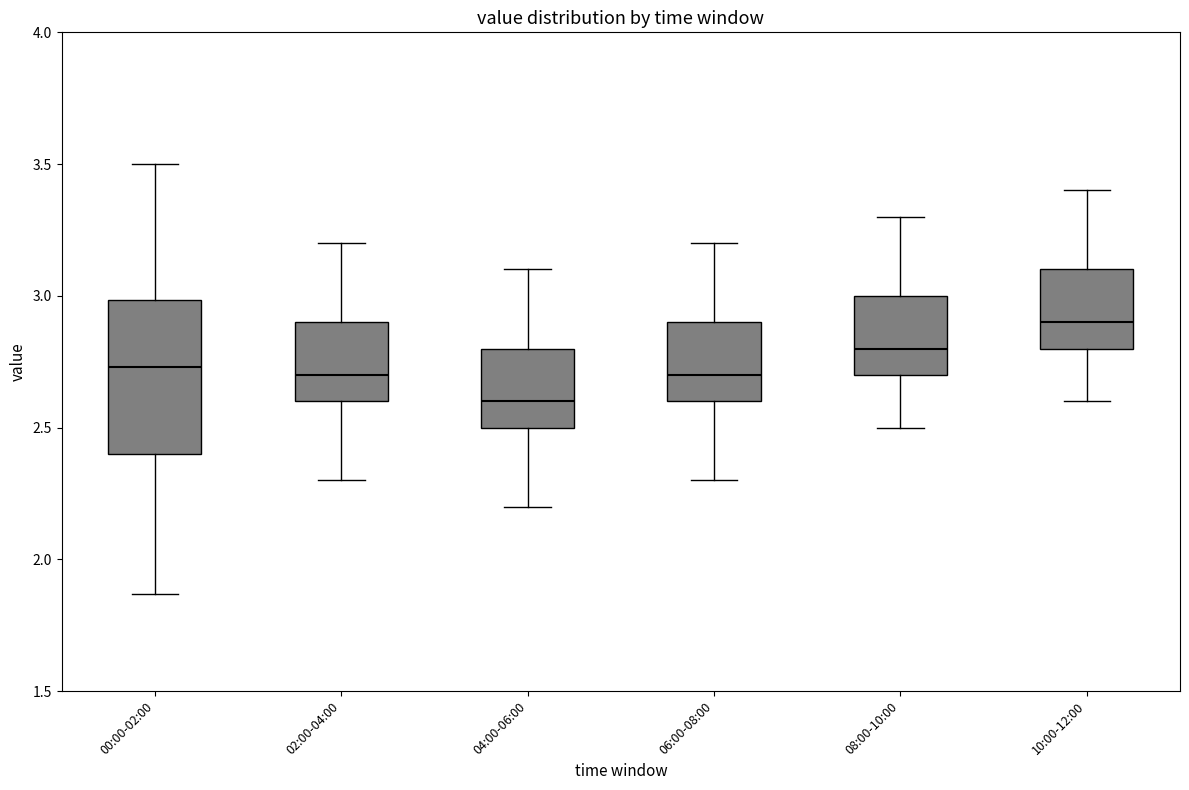

Reading left to right, read every box against the y-axis: the position of its median line, the range the box covers, and the ends of its whiskers. The values are not printed on the chart, so give them approximately, as read against the axis.

00:00-02:00: median 2.75, box 2.40 to 3.00, whiskers 1.85 to 3.50
02:00-04:00: median 2.70, box 2.60 to 2.90, whiskers 2.30 to 3.20
04:00-06:00: median 2.60, box 2.50 to 2.80, whiskers 2.20 to 3.10
06:00-08:00: median 2.70, box 2.60 to 2.90, whiskers 2.30 to 3.20
08:00-10:00: median 2.80, box 2.70 to 3.00, whiskers 2.50 to 3.30
10:00-12:00: median 2.90, box 2.80 to 3.10, whiskers 2.60 to 3.40